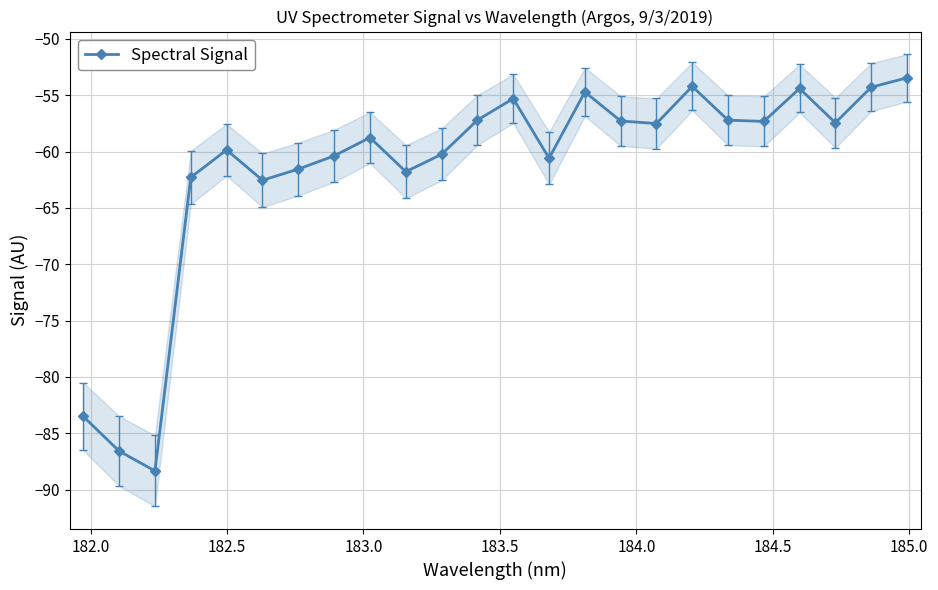

What is the highest value of the Spectral Signal series?

-53.5